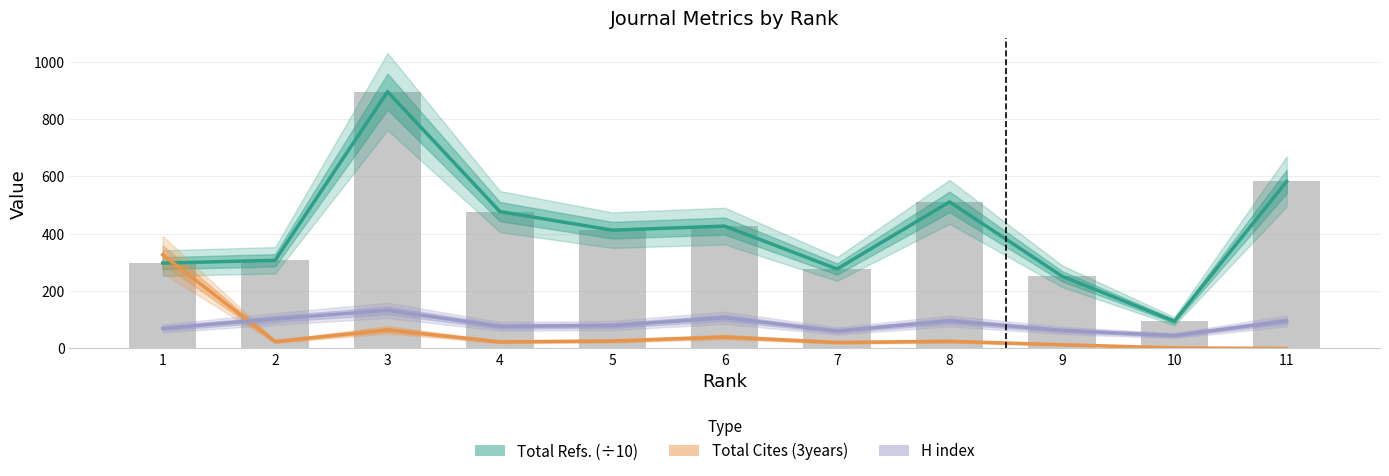

What value does the H index series have at 1?

70.0